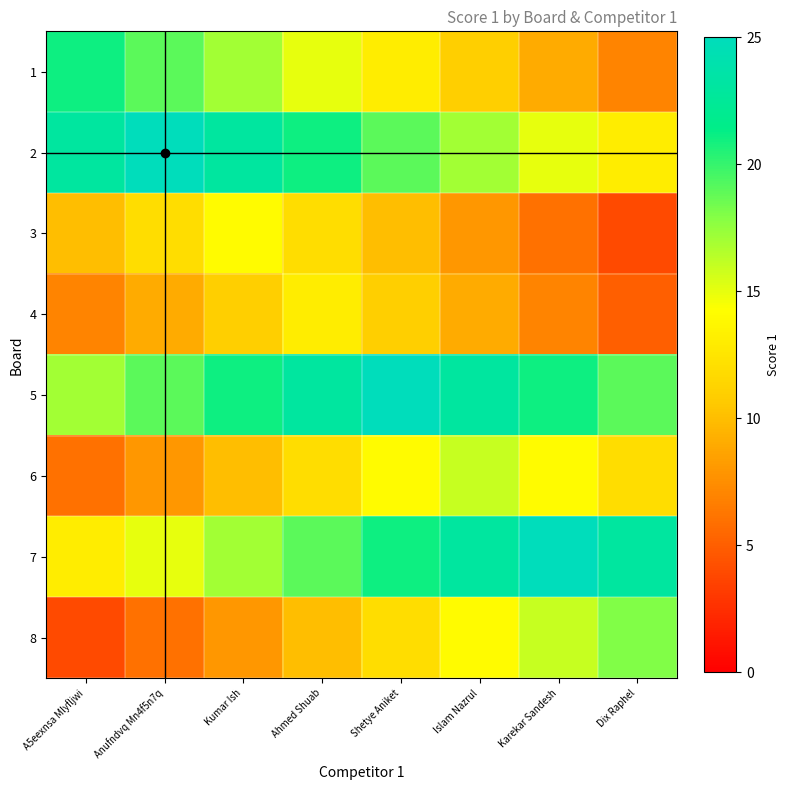

At which category is the sum across all series the highest?

Ahmed Shuab